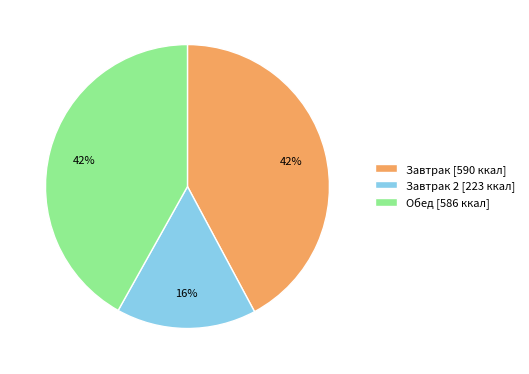

Does Завтрак 2 [223 ккал] represent more than half of the total?

No